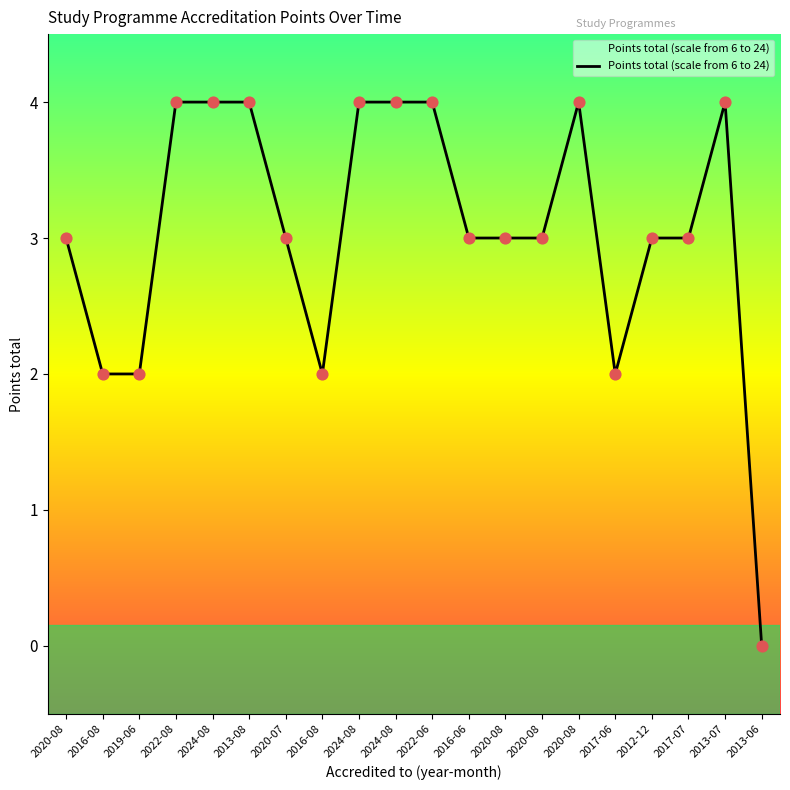

What is the change in value from 2016-08 to 2024-08?

+2